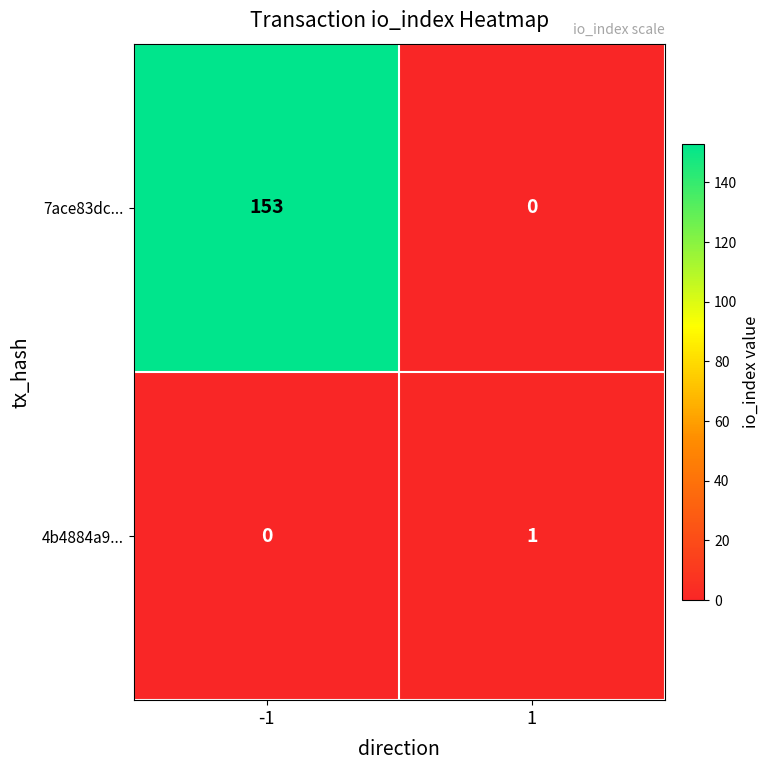

The value of 7ace83dc... at -1 is 153. True or false?

True